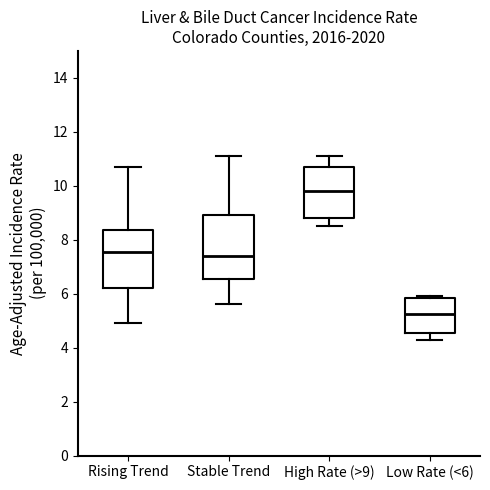

Which box is the tallest, from its lower edge to its upper edge?

Stable Trend